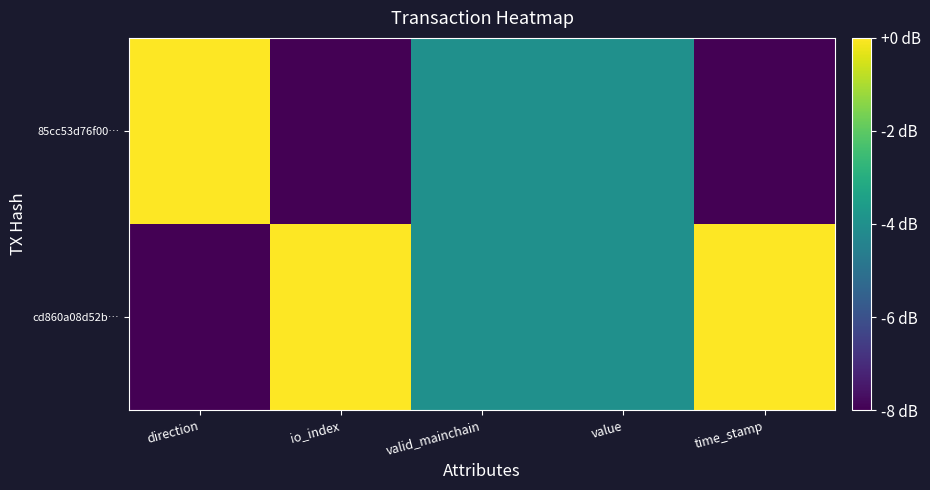

Reading left to right, transcribe all the data shown in this chart.

cd860a08d52b…: direction=-8	io_index=0	valid_mainchain=-4	value=-4	time_stamp=0
85cc53d76f00…: direction=0	io_index=-8	valid_mainchain=-4	value=-4	time_stamp=-8